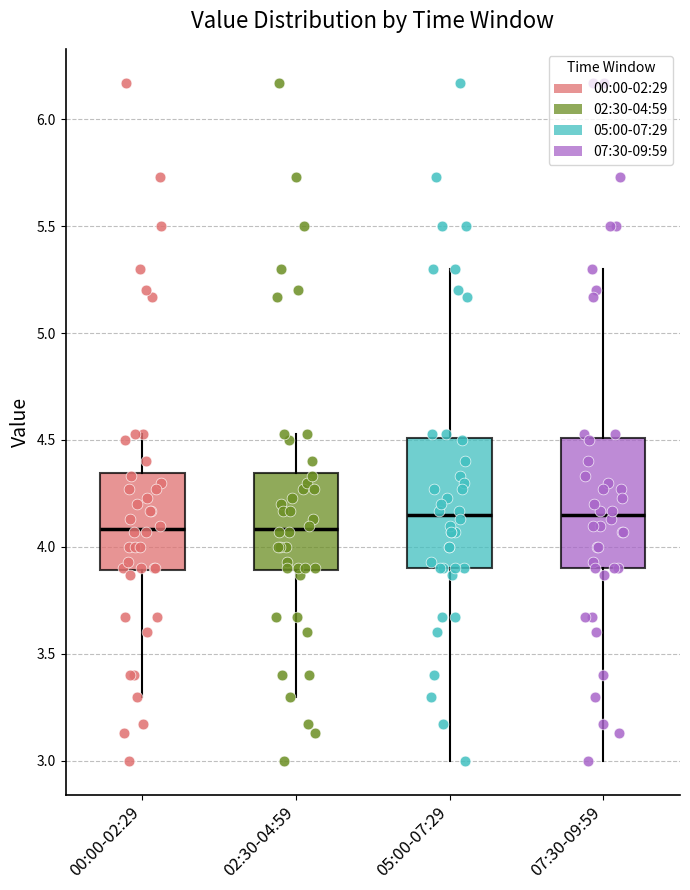

Reading left to right, read every box against the y-axis: the position of its median line, the range the box covers, and the ends of its whiskers. The values are not printed on the chart, so give them approximately, as read against the axis.

00:00-02:29: median 4.10, box 3.90 to 4.35, whiskers 3.30 to 4.55
02:30-04:59: median 4.10, box 3.90 to 4.35, whiskers 3.30 to 4.55
05:00-07:29: median 4.15, box 3.90 to 4.50, whiskers 3.00 to 5.30
07:30-09:59: median 4.15, box 3.90 to 4.50, whiskers 3.00 to 5.30